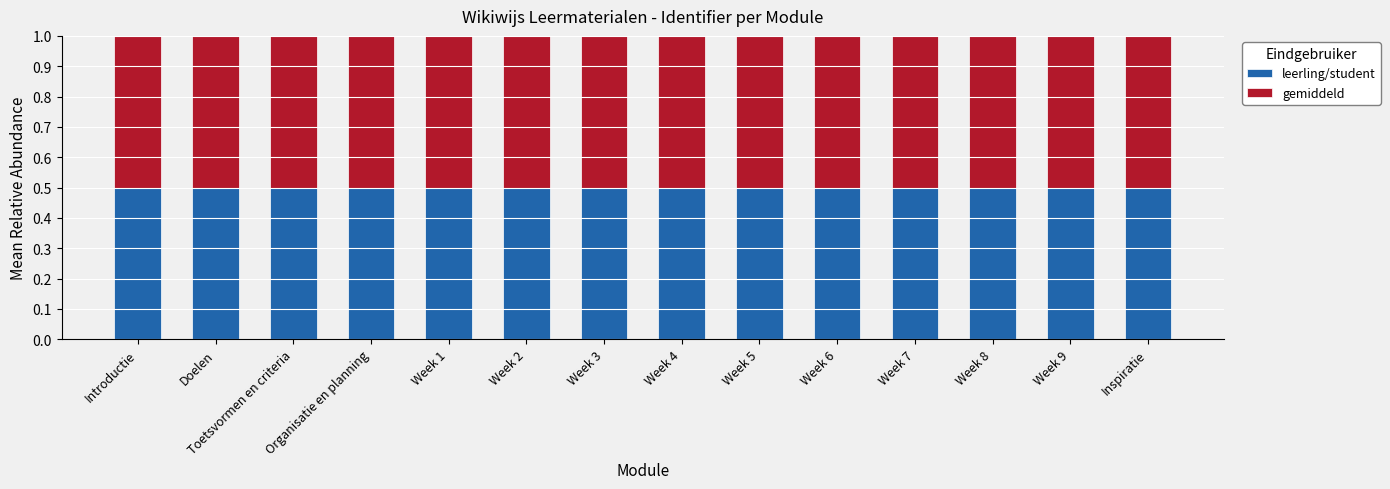

How many series are shown in this chart?

2